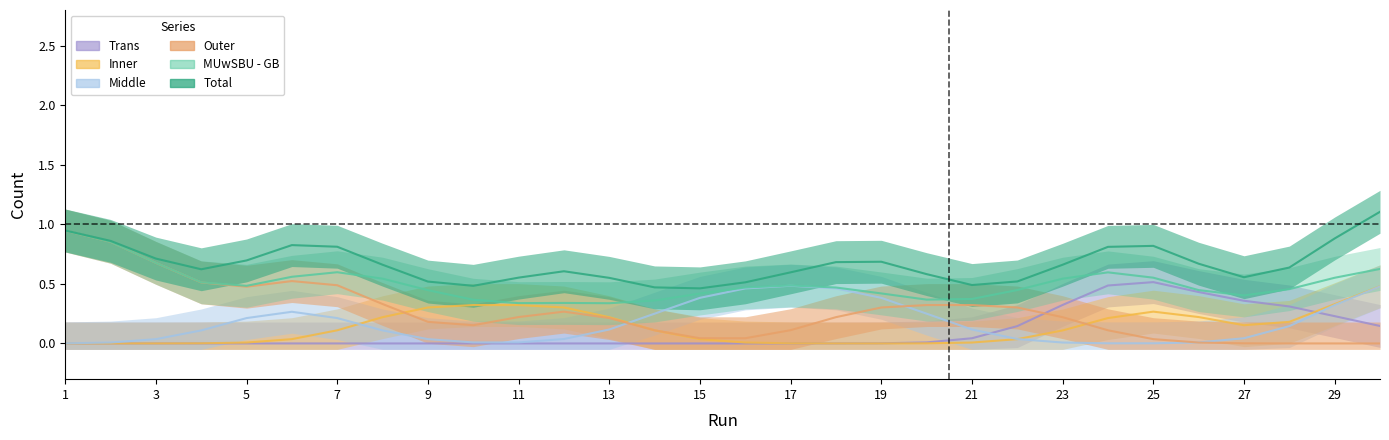

How many interior local valleys does the Total series have?

5